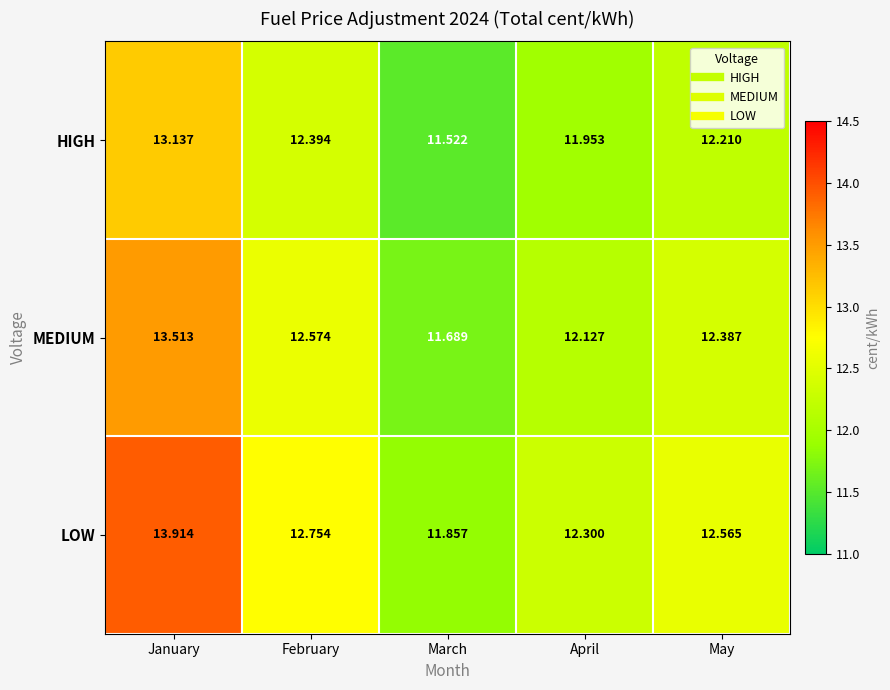

Which label corresponds to the largest value in the chart?

January